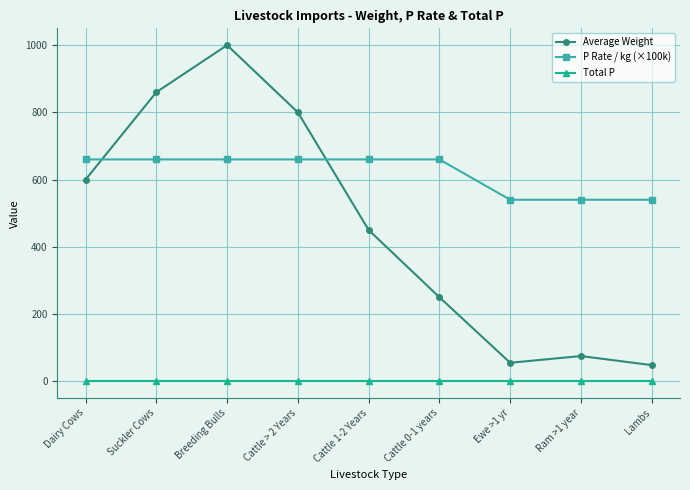

What is the difference between the maximum and minimum values in the P Rate / kg (×100k) series?

120